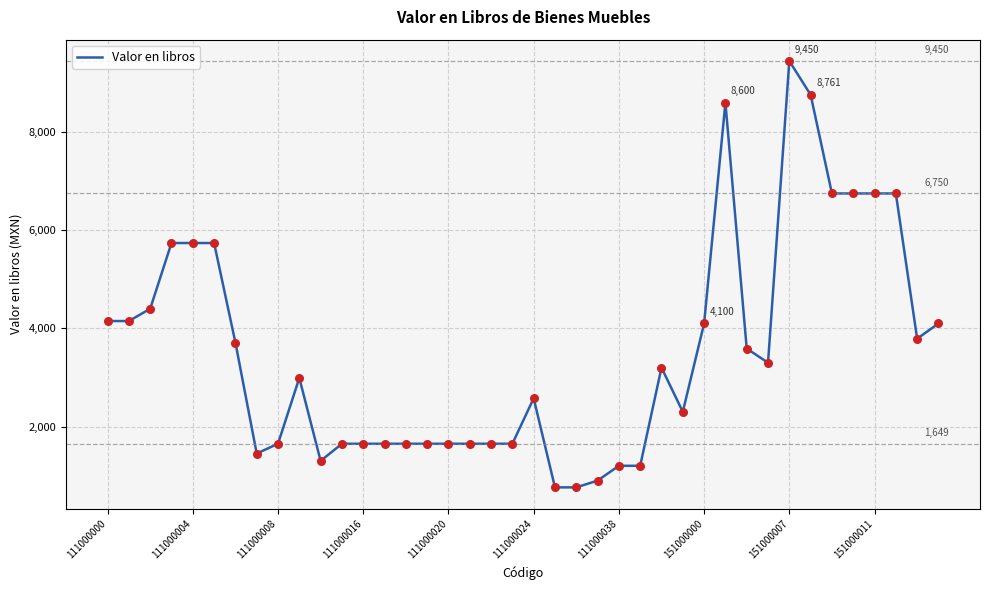

What is the greatest value displayed?

9450.0